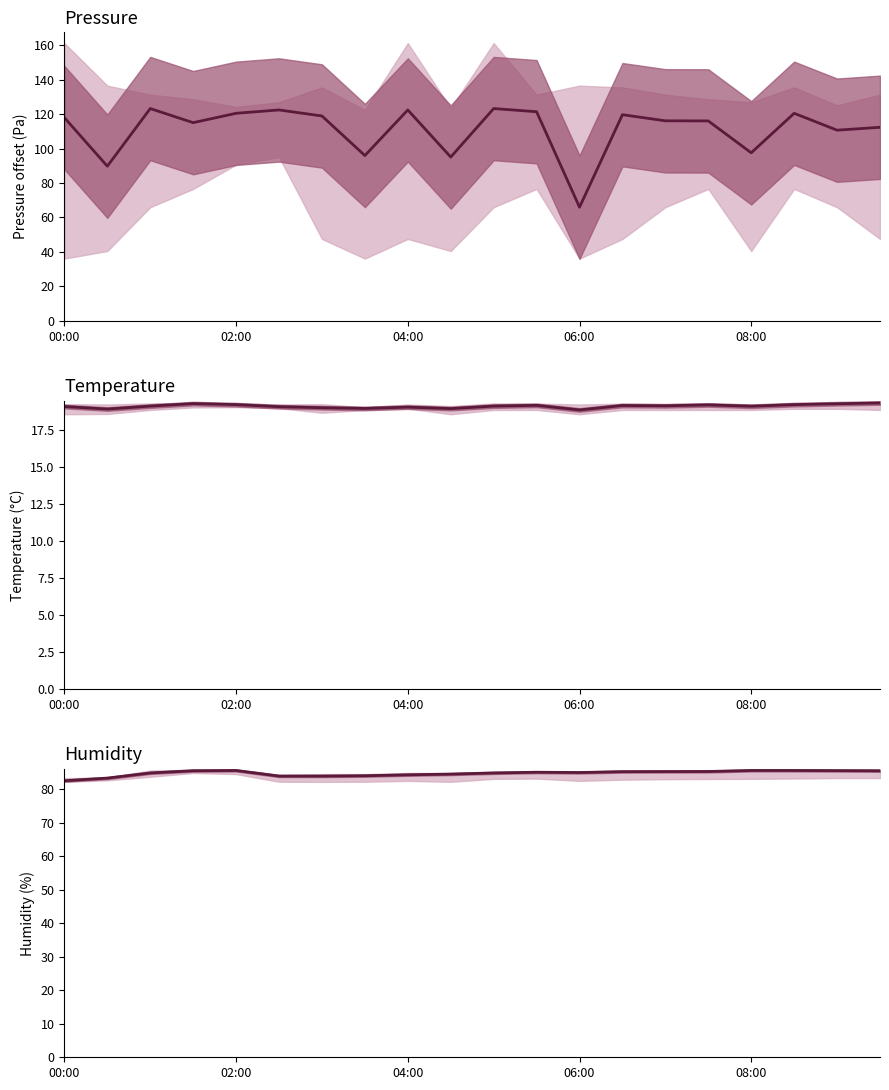

True or false: humidity has a value of 85.2 at 14.

True